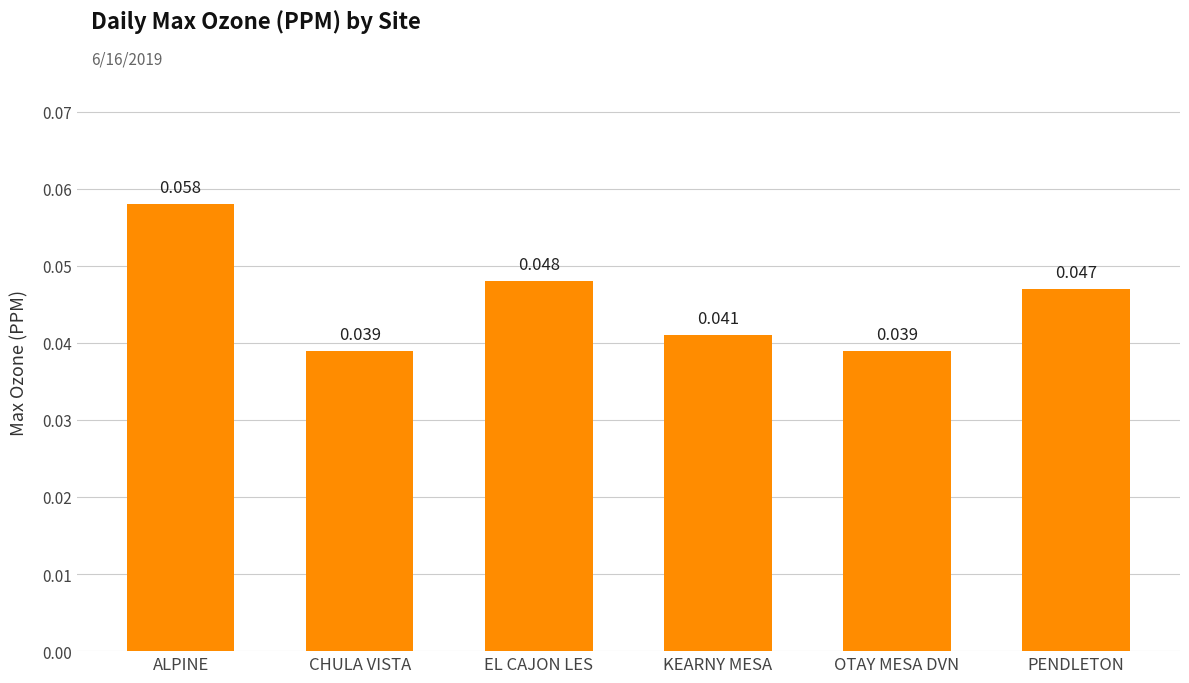

What is the label of the 5th bar from the right?

CHULA VISTA